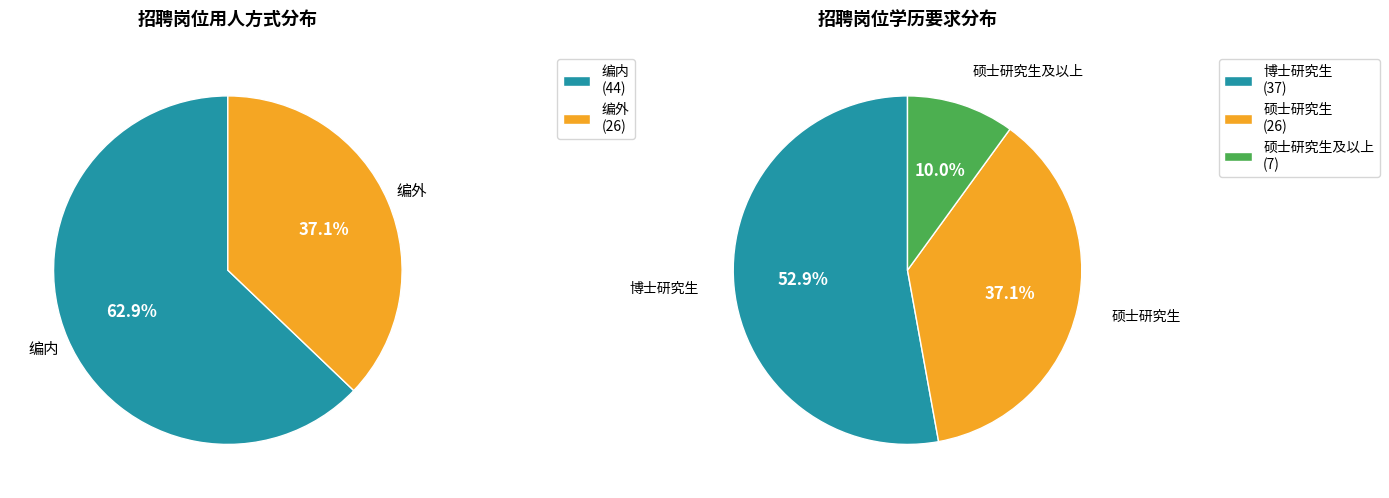

The 编外 slice represents 37% of the pie. True or false?

True